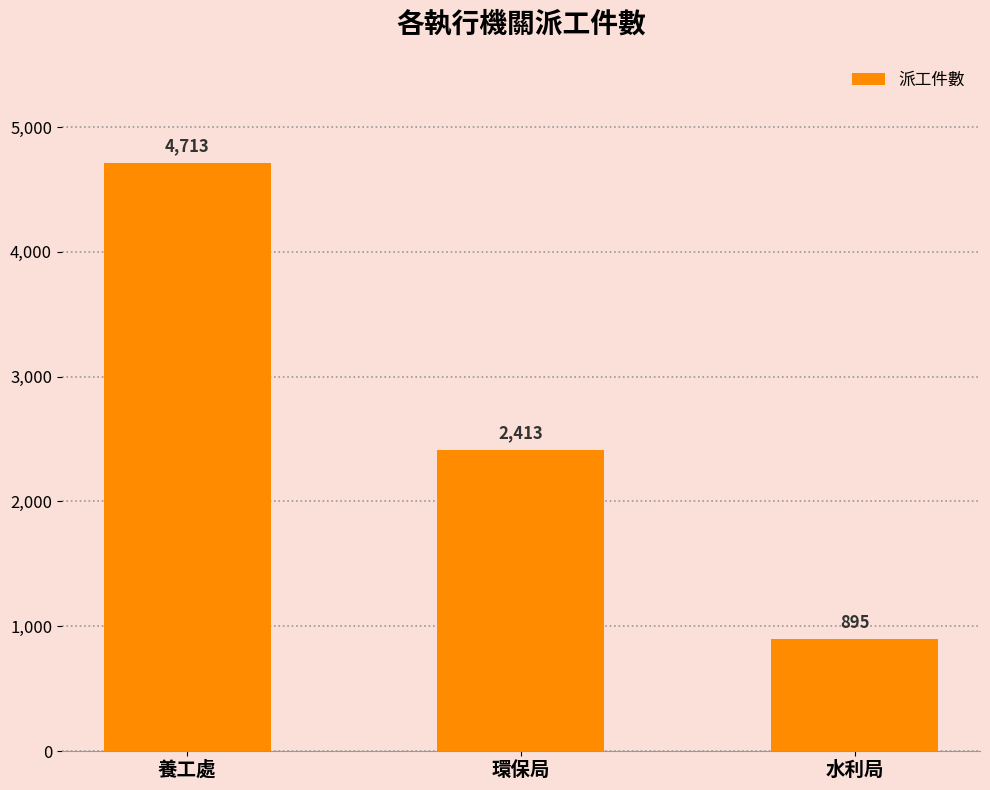

What is the maximum value shown in the chart?

4713